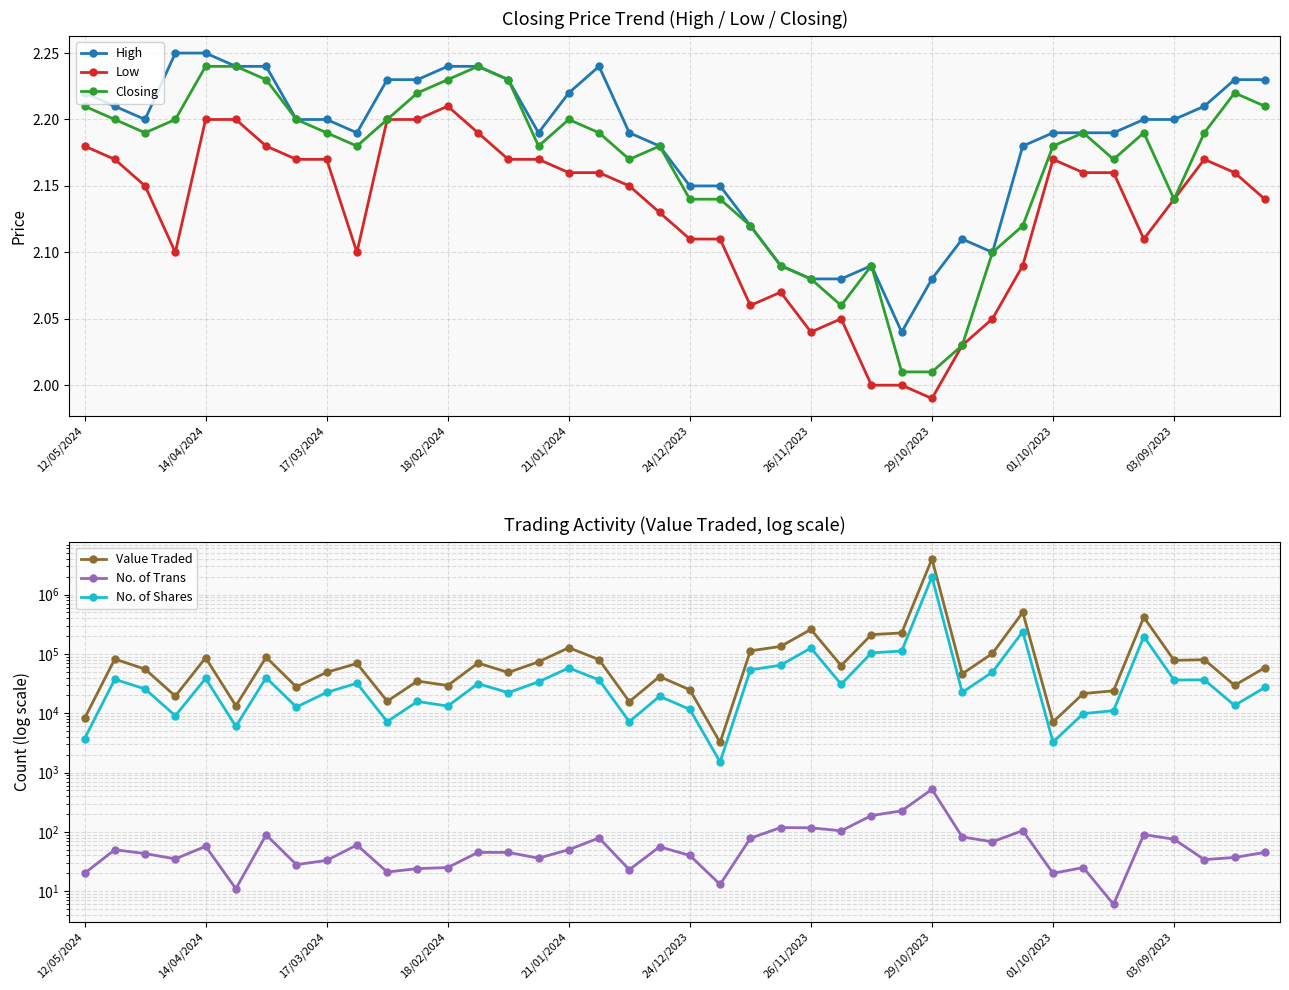

What is the difference between the maximum and minimum values in the Low series?

0.2